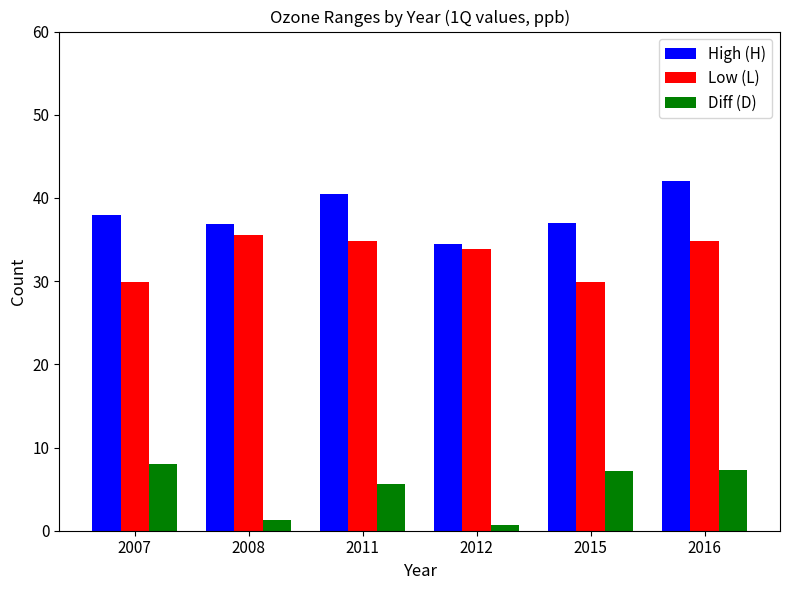

What value does the Diff (D) series have at 2016?

7.2